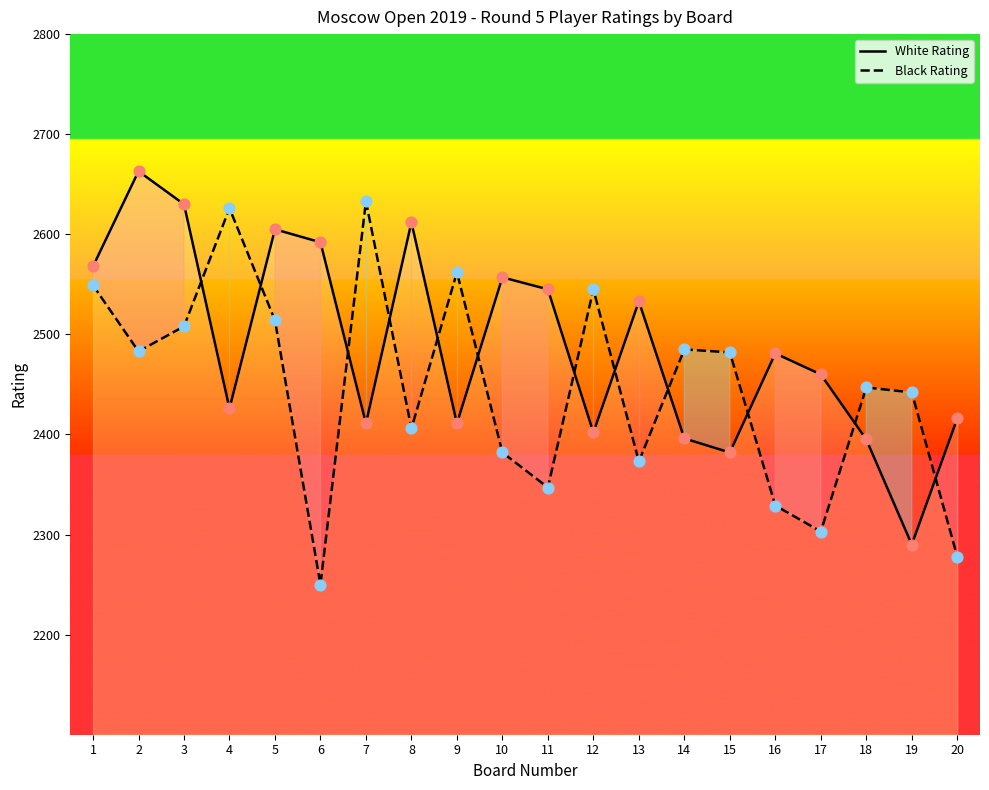

What are all the series names shown in the legend?

White Rating, Black Rating